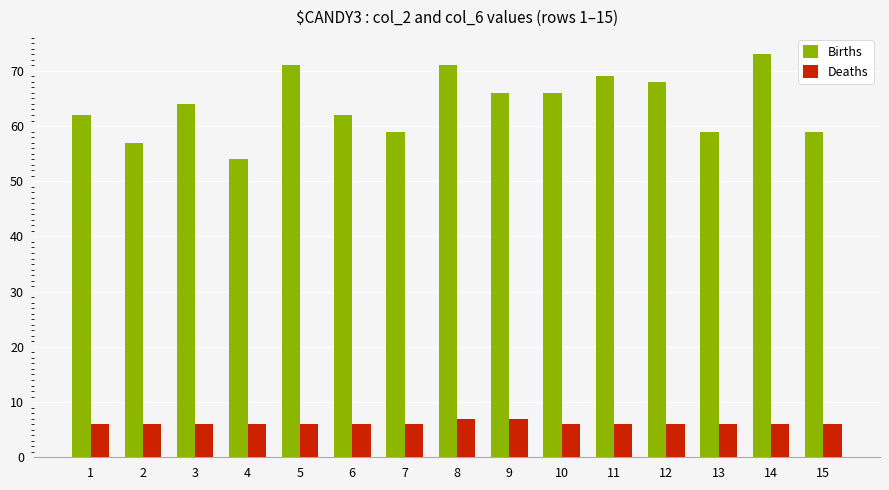

What is the total value across all series at 8?

78